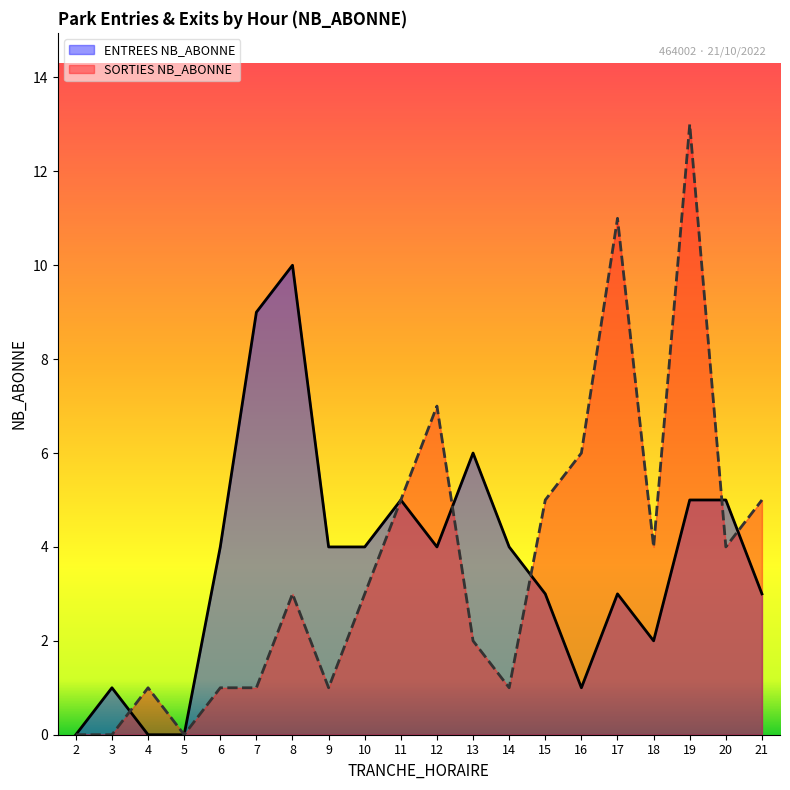

Where do SORTIES NB_ABONNE and ENTREES NB_ABONNE first cross each other?

3 and 4